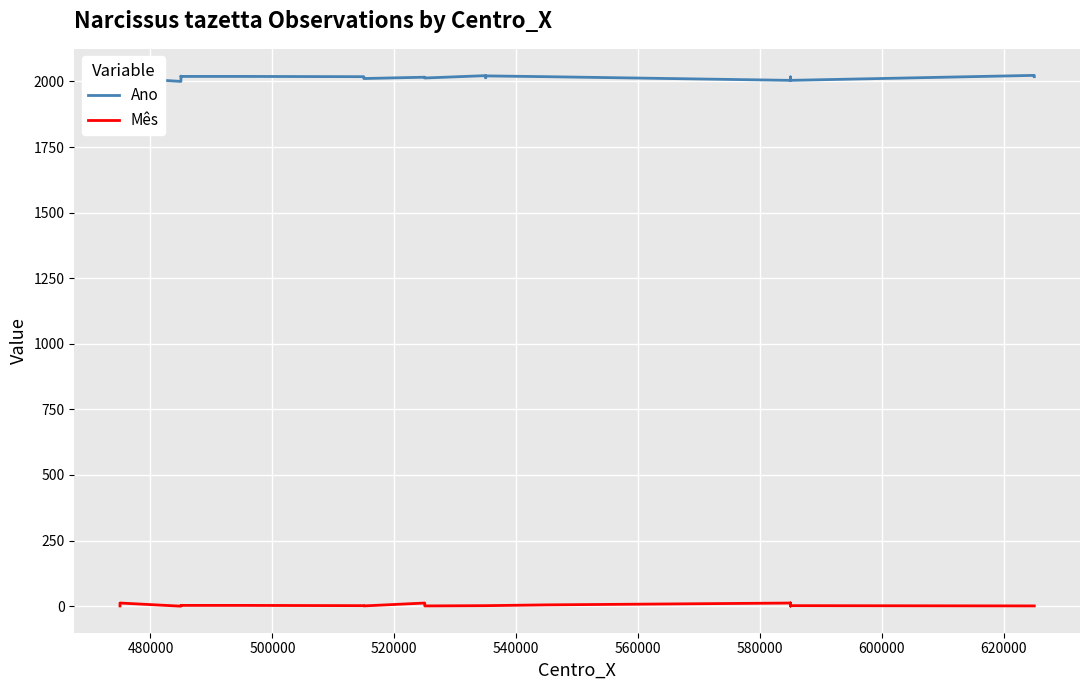

The Mês series shows 1 at 17. True or false?

False